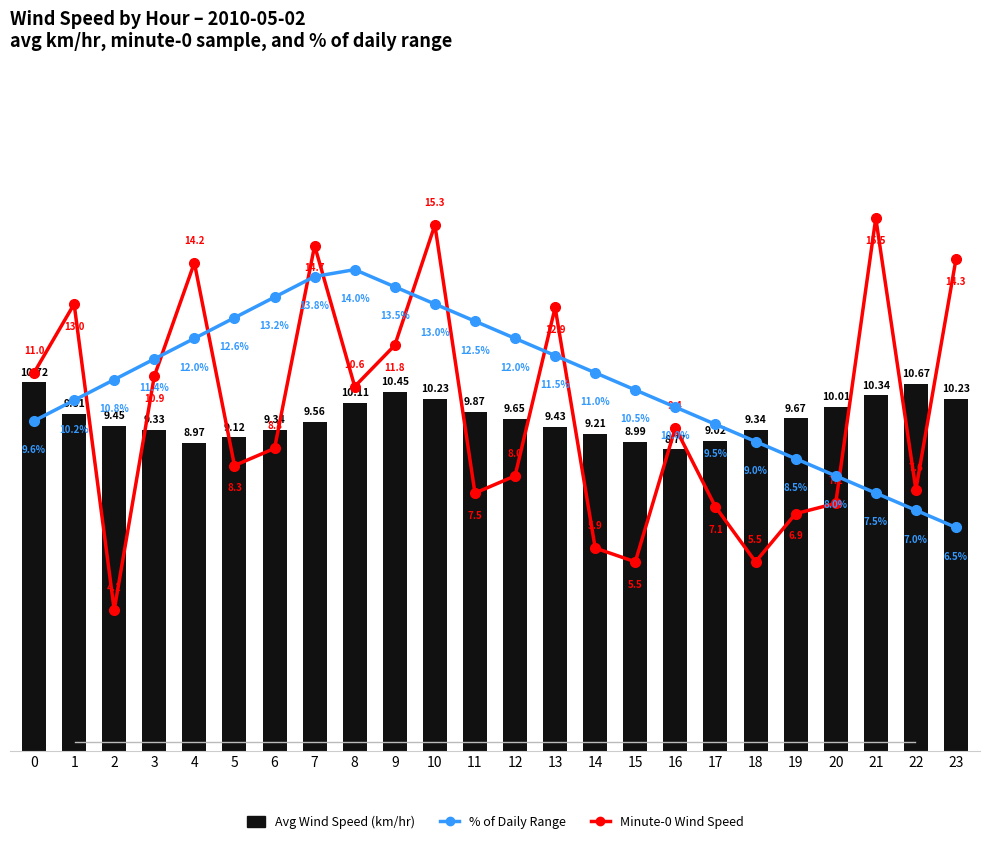

What is the sum of the Avg Wind Speed (km/hr) values at 10 and 5?

19.4